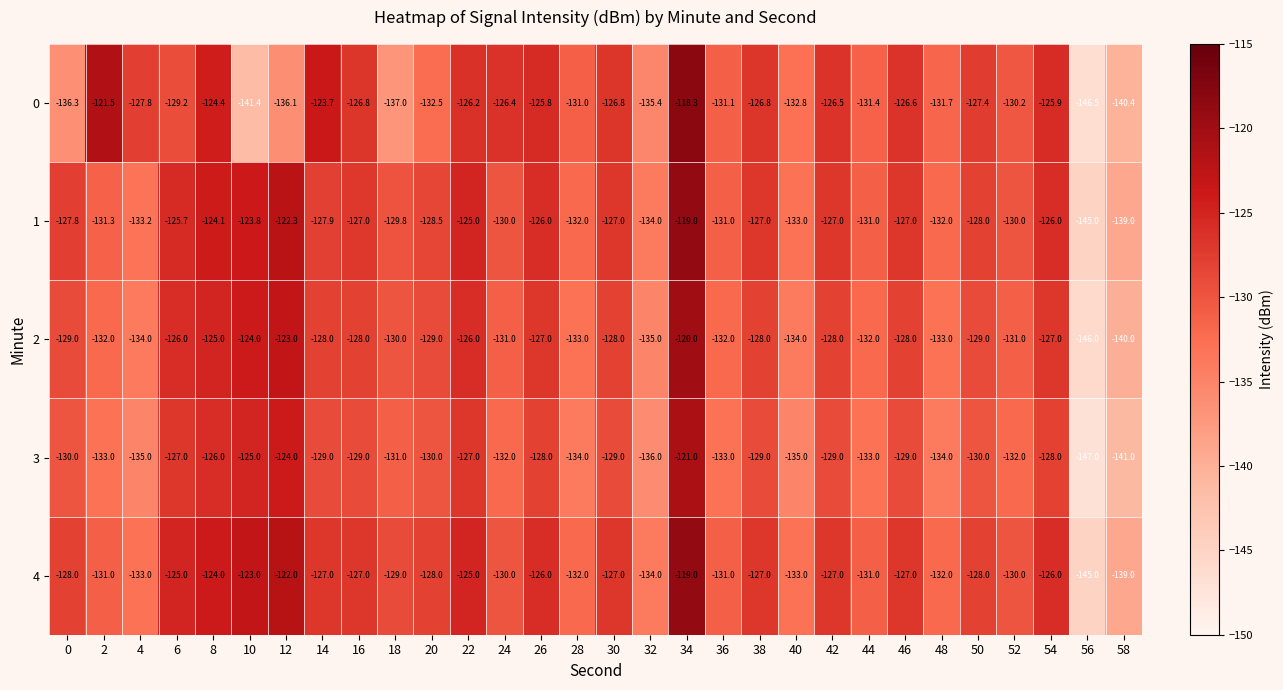

Which category has the highest value in the 4 series?

34